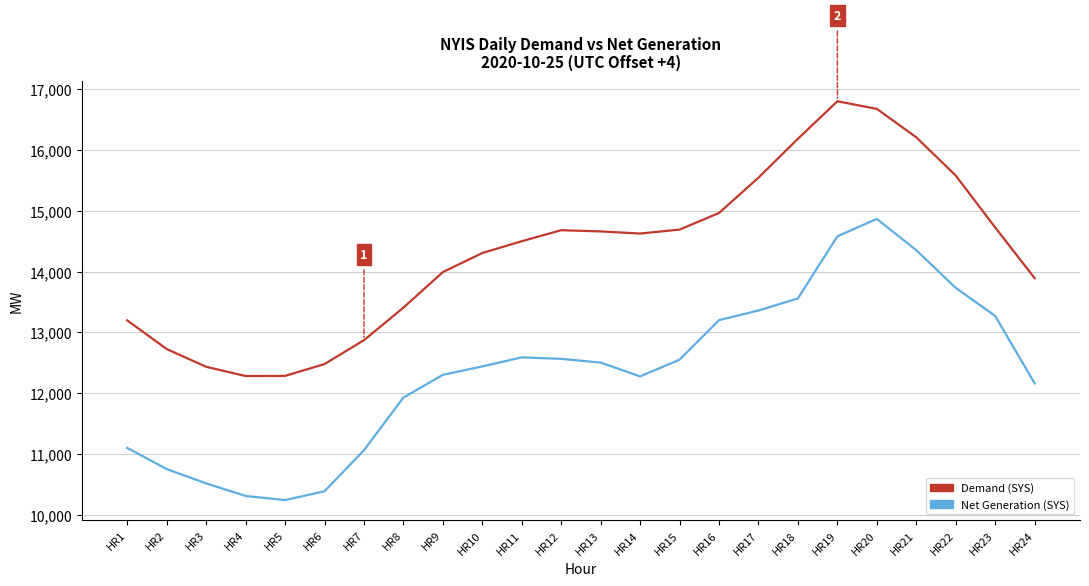

What is the difference between the maximum and minimum values in the Net Generation (SYS) series?

4619